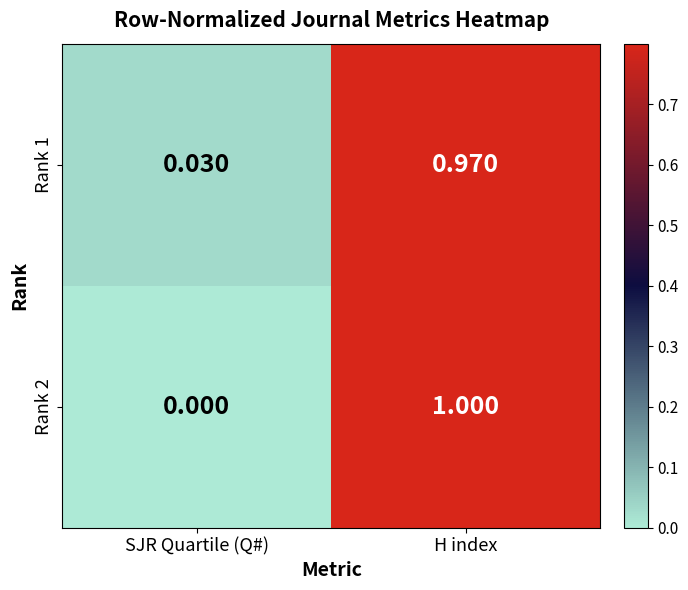

At which category is the sum across all series the highest?

H index